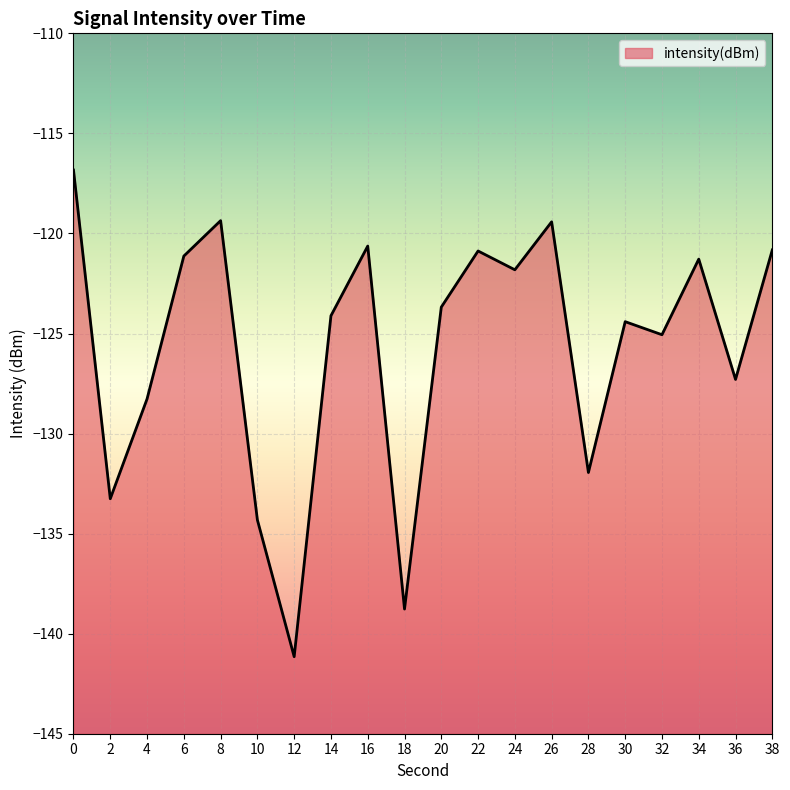

What is the value of the 12th point from the left?

-120.9